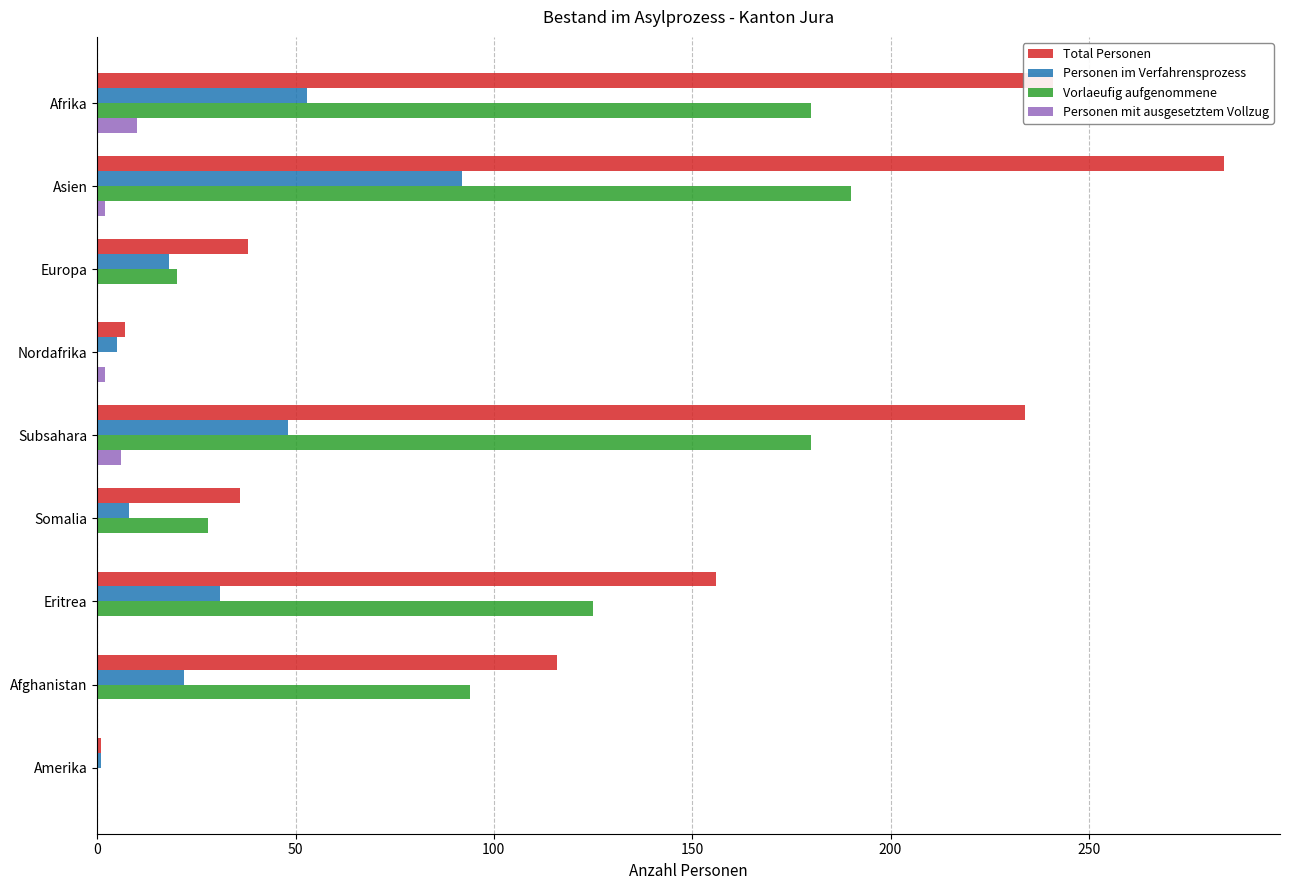

Which series has the largest total across all categories?

Total Personen